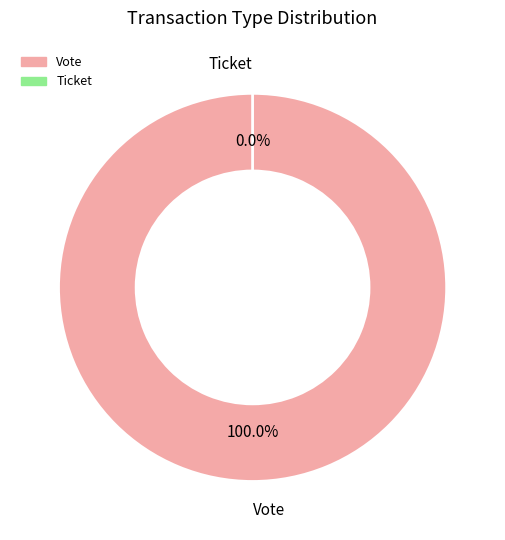

Which slice is the smallest?

Ticket